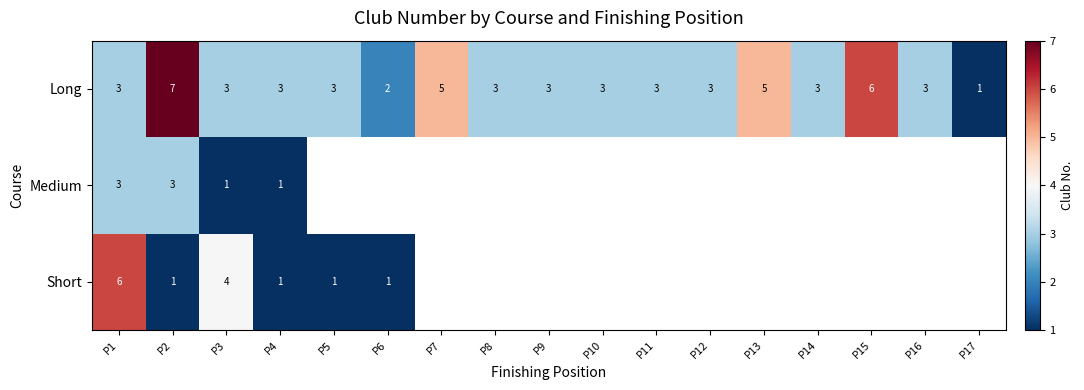

What is the total value across all series at P4?

5